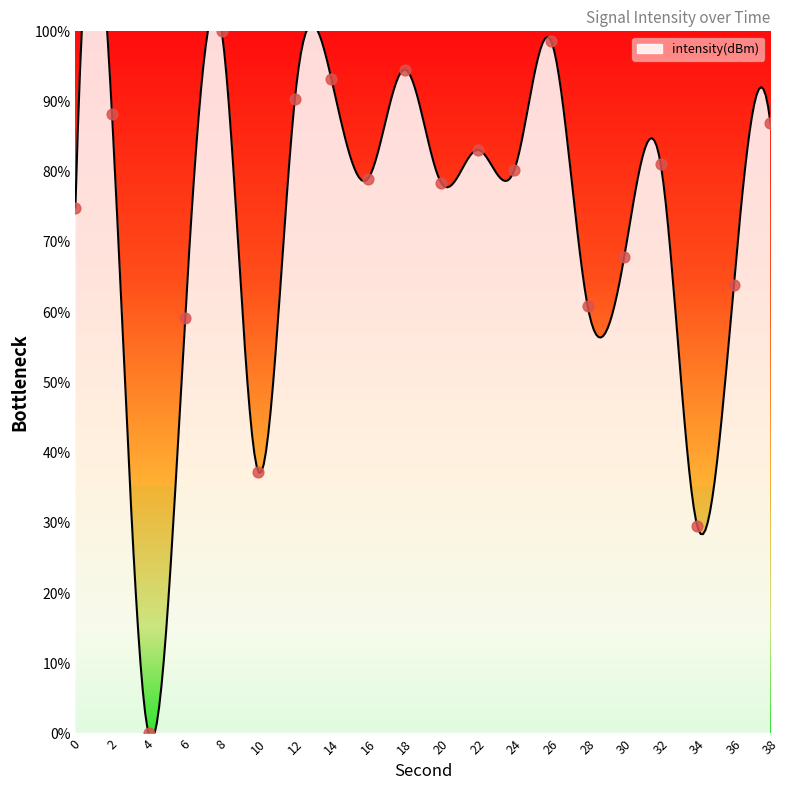

Between 14 and 28, which is larger?

14